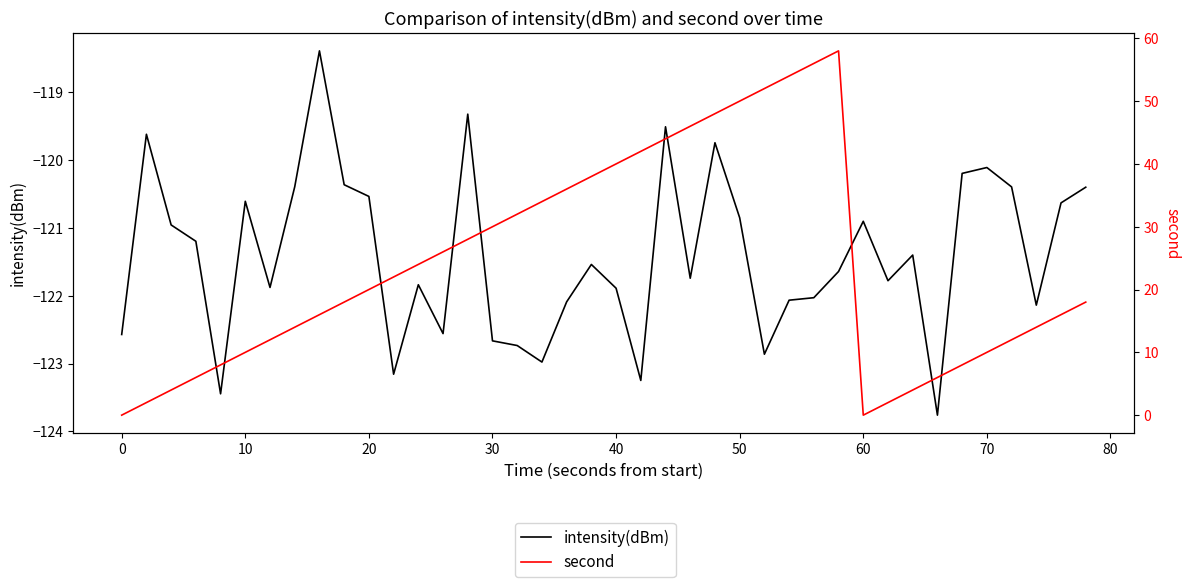

True or false: intensity(dBm) and second intersect in this chart.

False